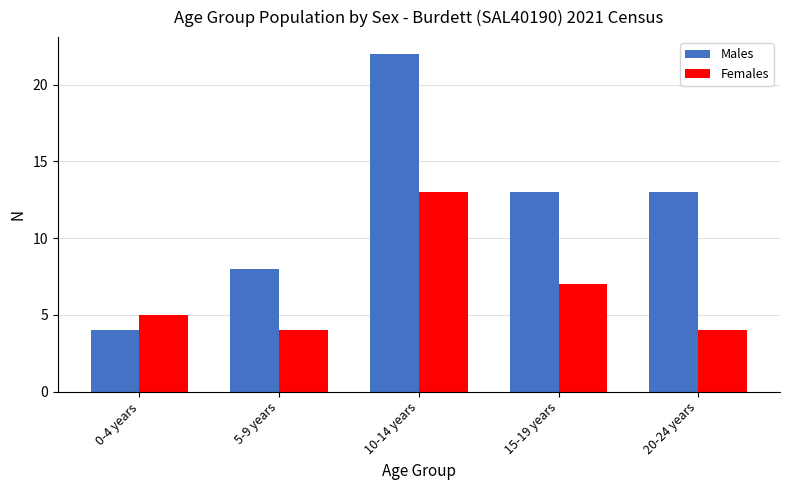

Which category has the highest value in the Females series?

10-14 years